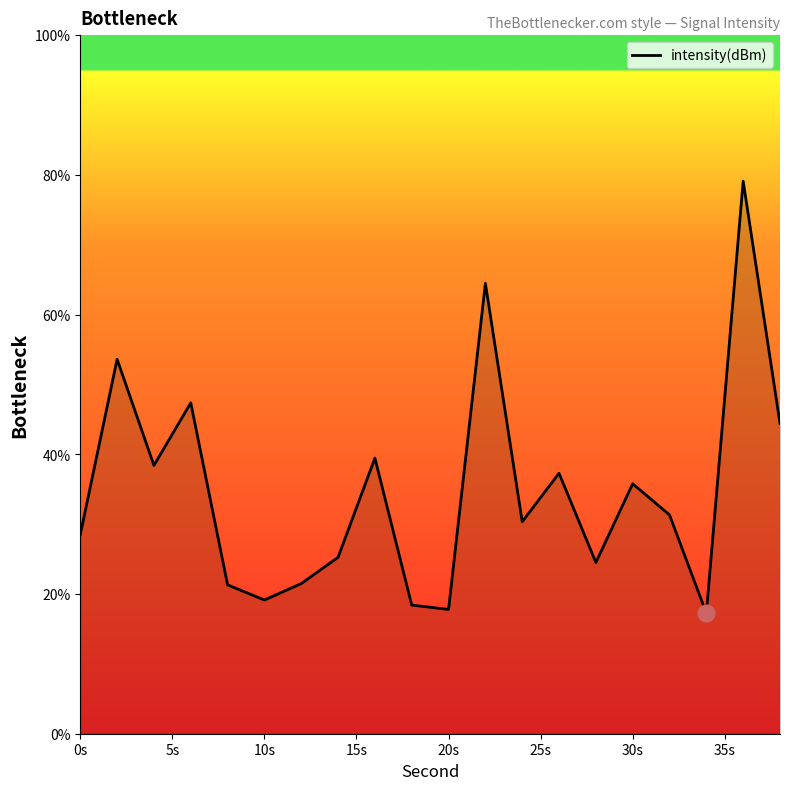

What is the difference between the second highest and second lowest values?

46.7